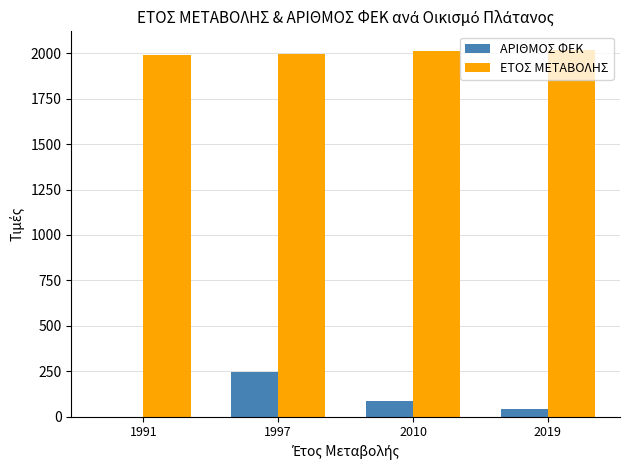

What is the total value across all series at 2010?

2097